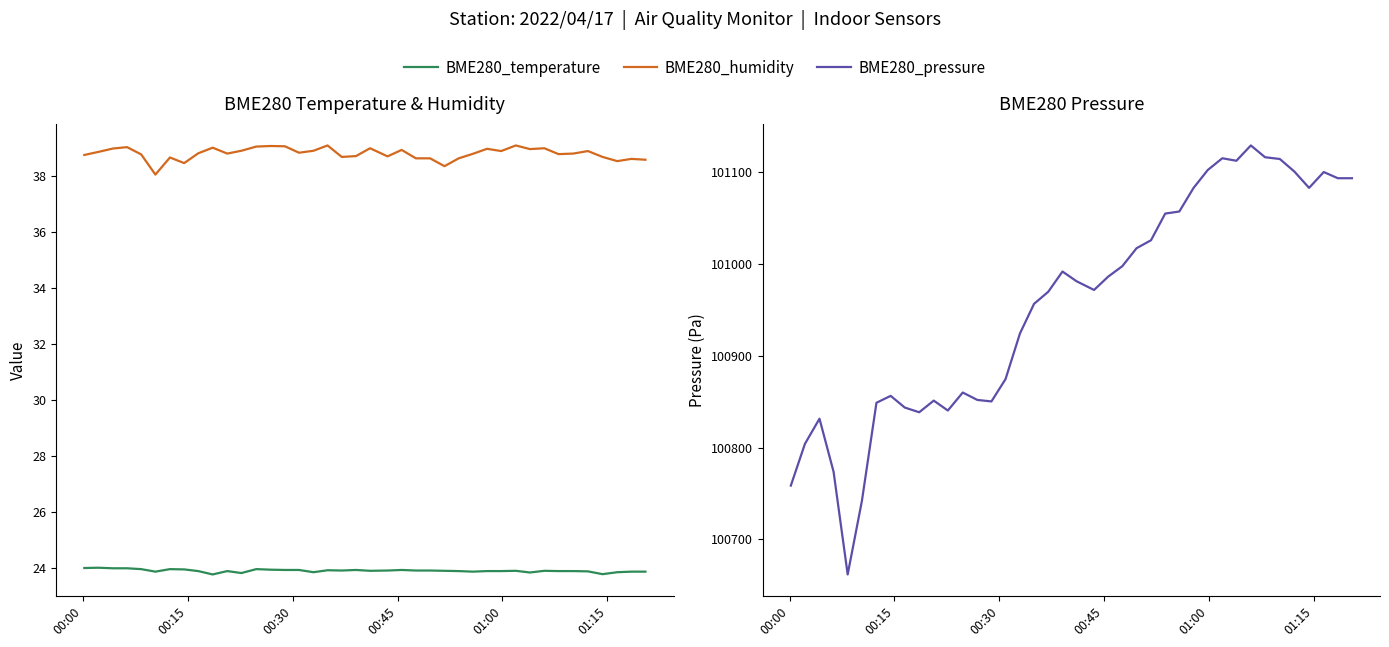

Reading left to right, transcribe all the data shown in this chart.

BME280_temperature: 24.0	24.0	24.0	24.0	23.9	23.9	23.9	23.9	23.9	23.8	23.9	23.8	23.9	23.9	23.9	23.9	23.8	23.9	23.9	23.9	23.9	23.9	23.9	23.9	23.9	23.9	23.9	23.9	23.9	23.9	23.9	23.8	23.9	23.9	23.9	23.9	23.8	23.8	23.9	23.9
BME280_humidity: 38.7	38.9	39.0	39.0	38.8	38.0	38.6	38.5	38.8	39.0	38.8	38.9	39.0	39.1	39.0	38.8	38.9	39.1	38.7	38.7	39.0	38.7	38.9	38.6	38.6	38.3	38.6	38.8	39.0	38.9	39.1	39.0	39.0	38.8	38.8	38.9	38.7	38.5	38.6	38.6
BME280_pressure: 100758.4	100804.0	100831.4	100773.5	100661.5	100741.6	100848.8	100856.3	100843.6	100838.4	100851.2	100840.3	100860.0	100851.9	100850.2	100874.6	100924.4	100956.7	100969.9	100991.9	100981.3	100971.8	100986.3	100997.8	101017.4	101026.1	101055.2	101057.4	101083.1	101102.7	101115.5	101112.8	101129.5	101116.6	101114.7	101101.0	101083.2	101100.5	101093.7	101093.7